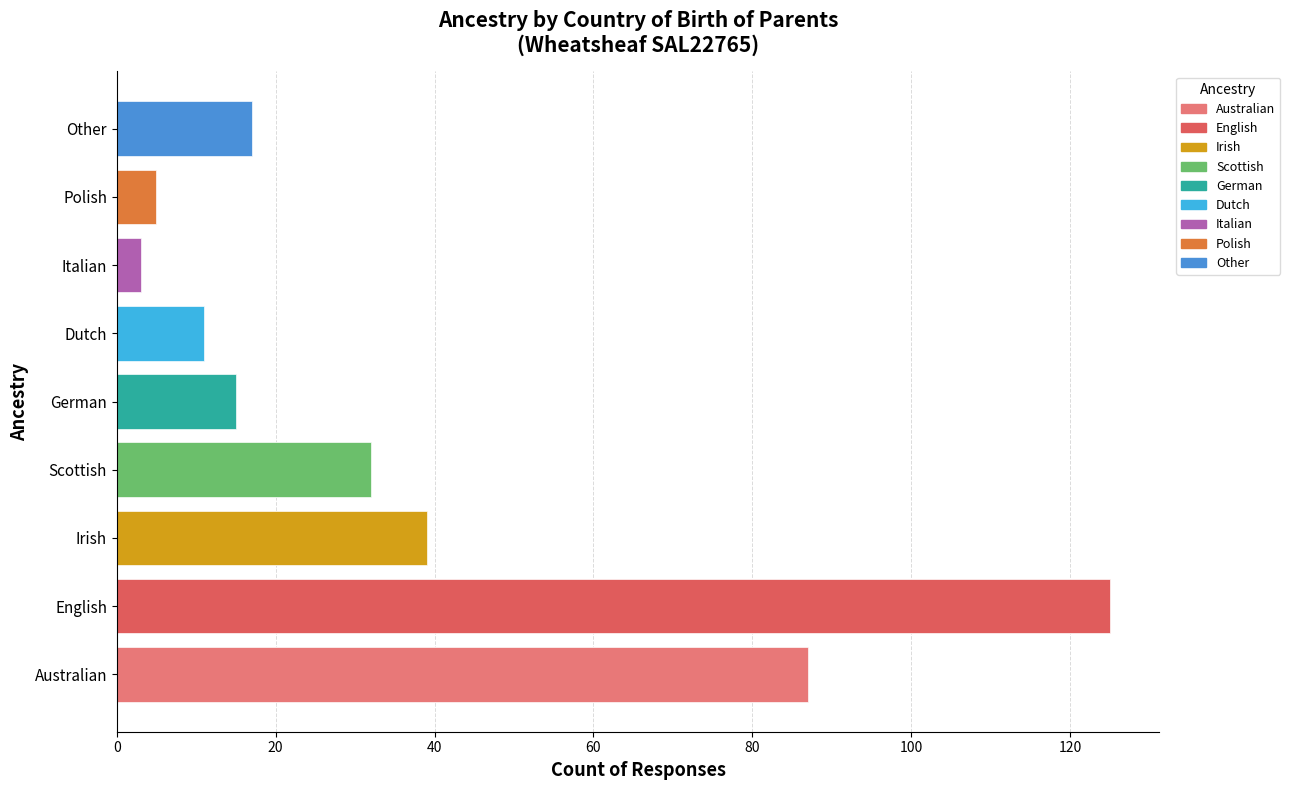

The value at Dutch is 20. True or false?

False